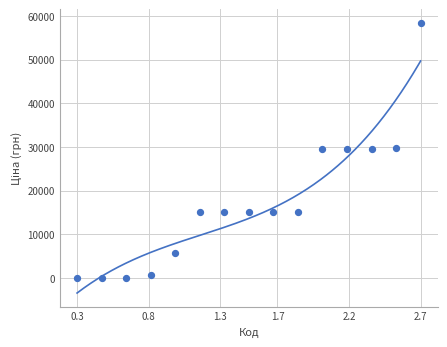

What is the range of X values (max minus min)?

2.4